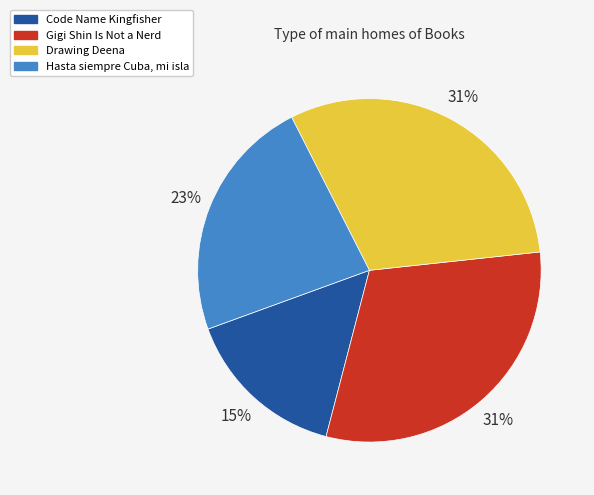

To the nearest percent, what is the combined percentage of Code Name Kingfisher and Drawing Deena?

46%